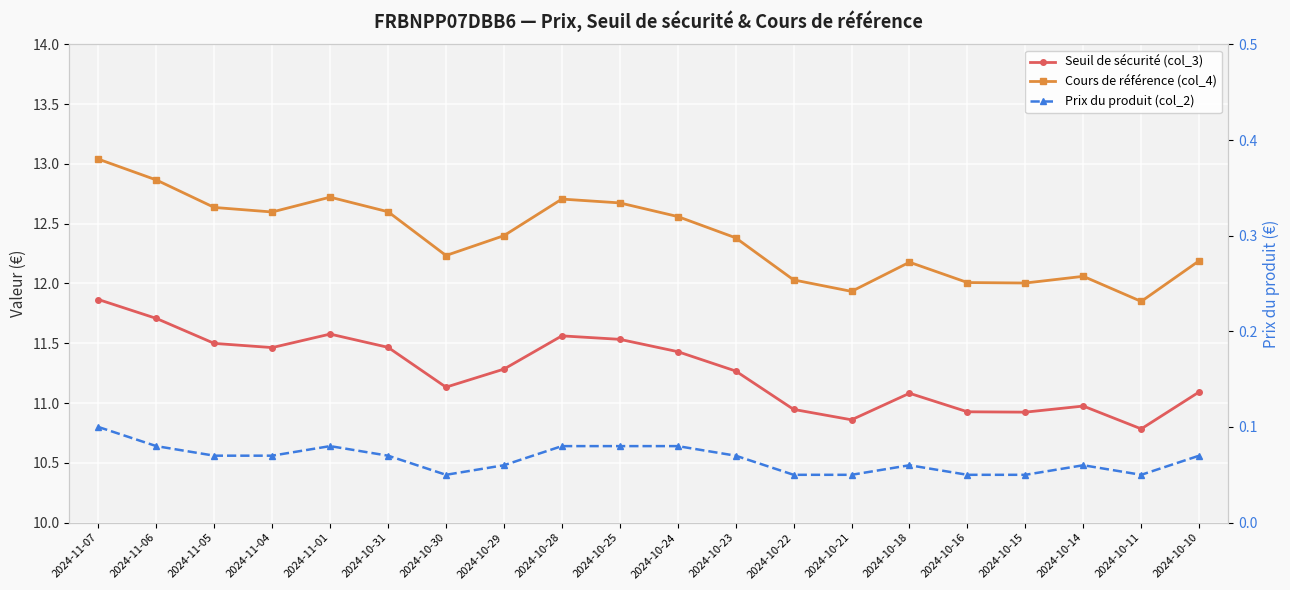

What is the label of the 3rd point from the right?

2024-10-14